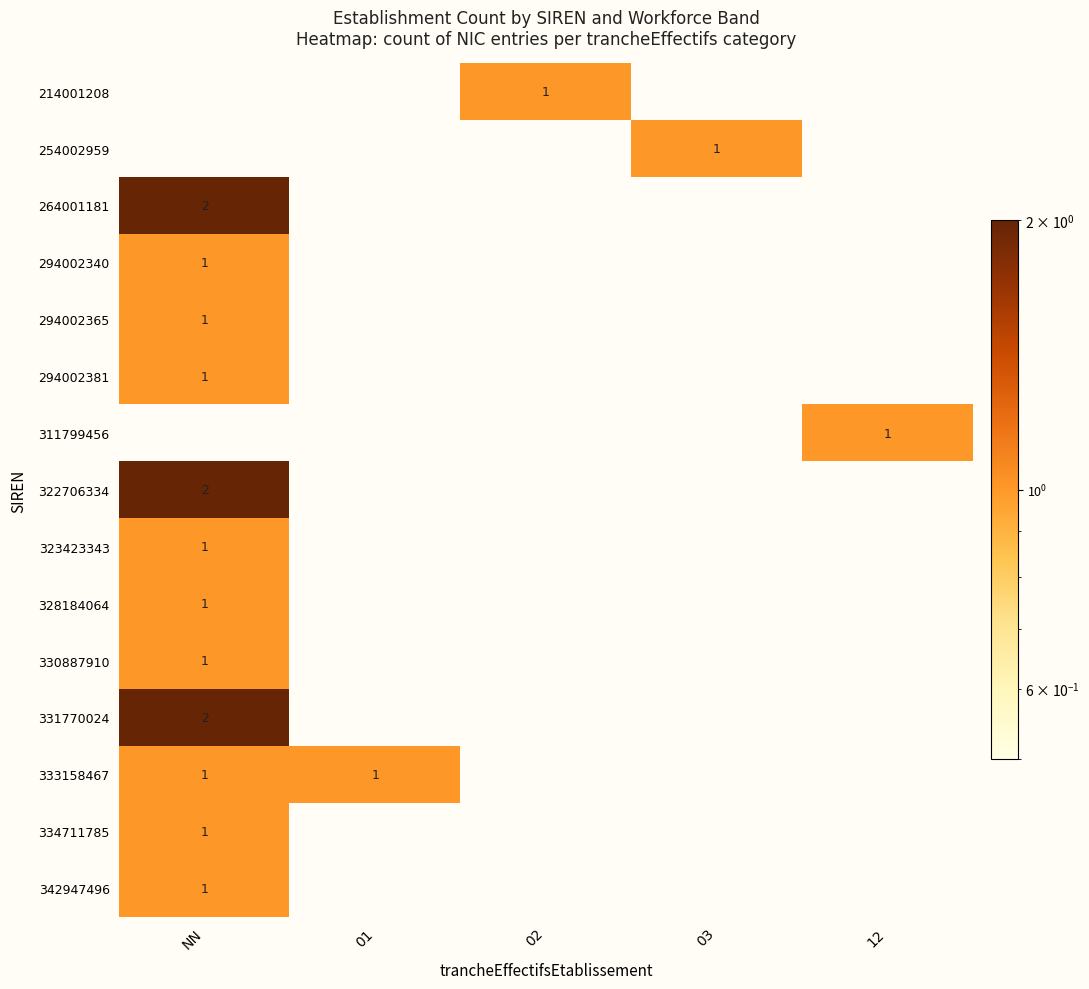

The value of 294002340 at NN is 1. True or false?

True